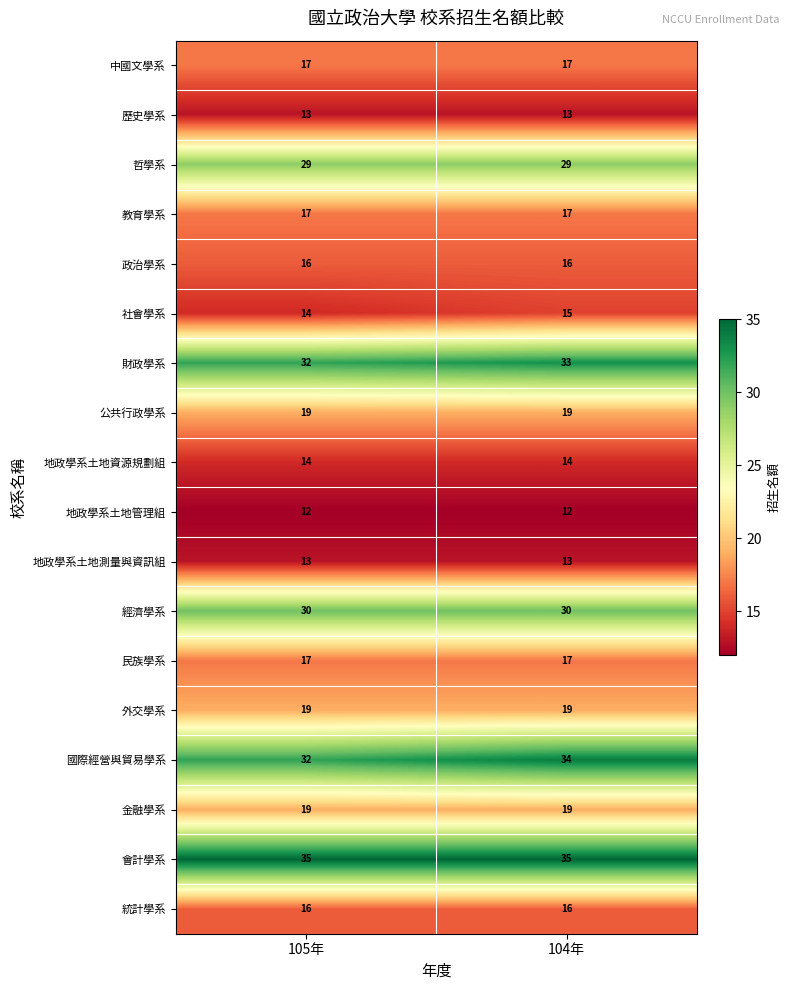

What is the minimum value for 歷史學系?

13